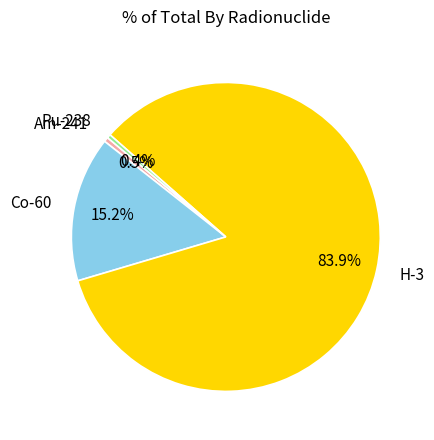

What is the largest slice in the pie chart?

H-3